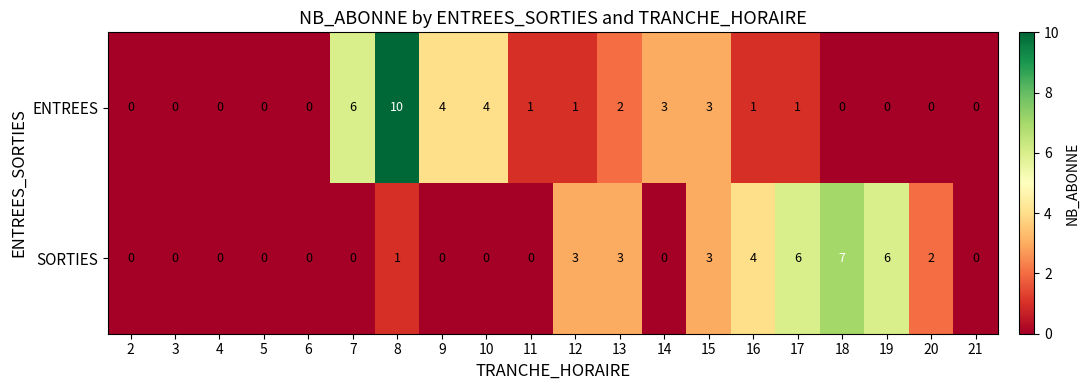

Is it true that SORTIES equals 3 at 15?

True